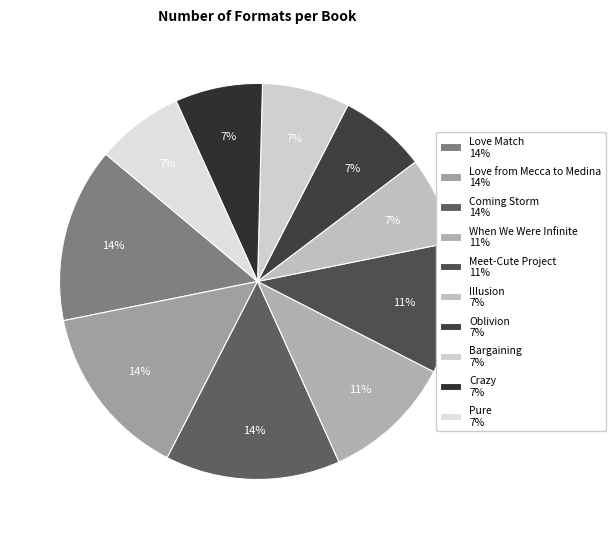

The Coming Storm slice represents 14% of the pie. True or false?

True